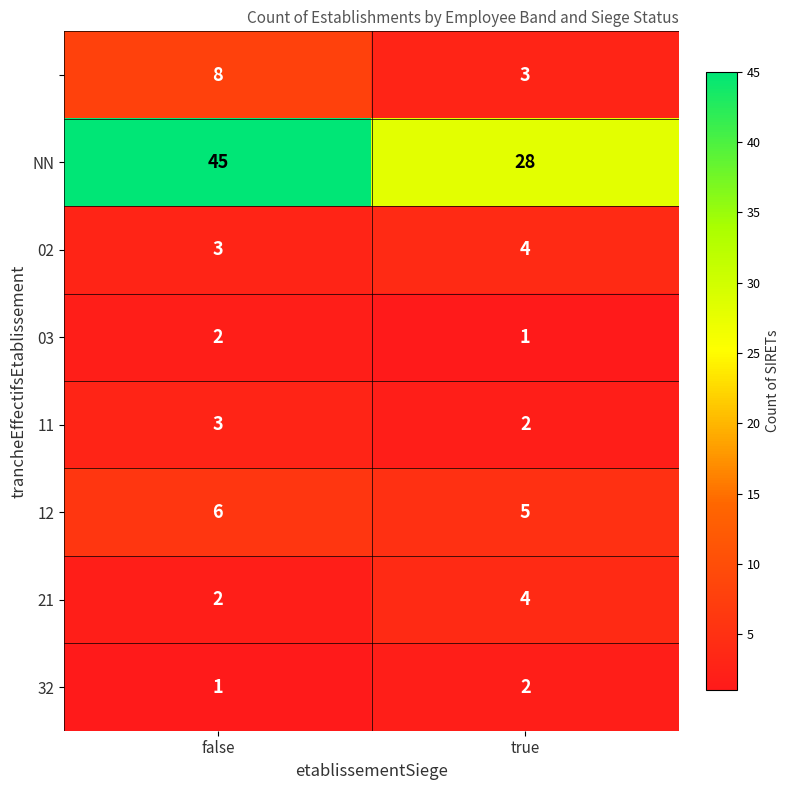

Count the number of categories in the chart.

2